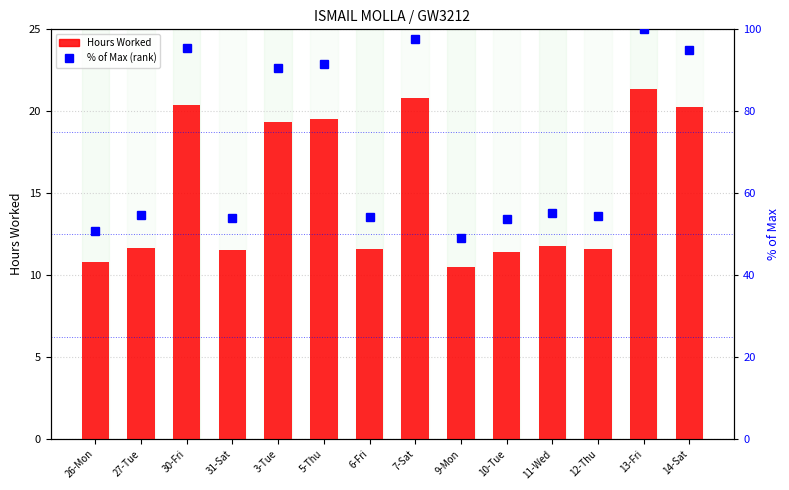

True or false: % of Max (rank) has a value of 95.4 at 30-Fri.

True